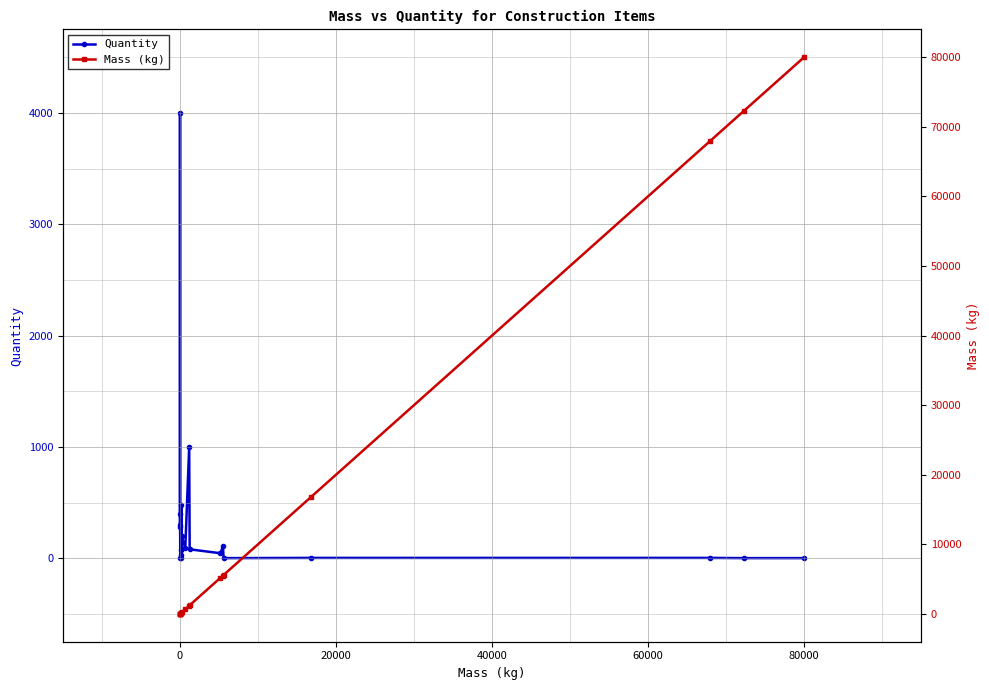

How many values in the Mass (kg) series exceed 688?

9